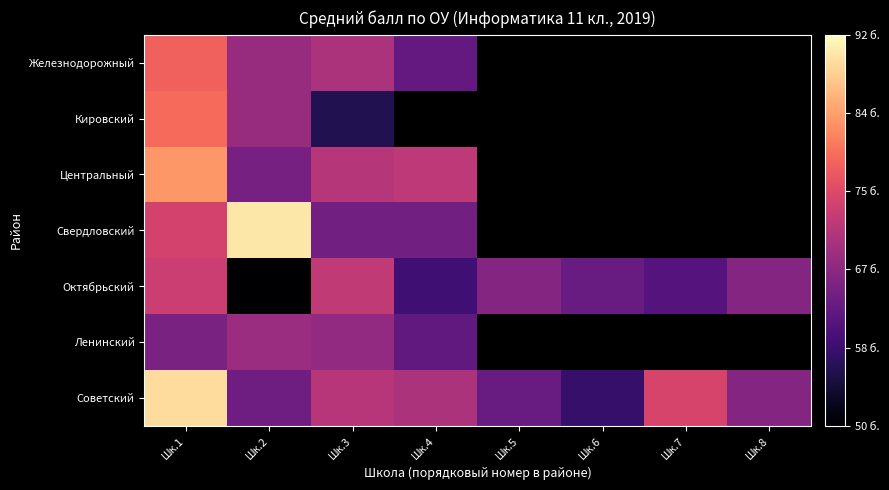

Read the Железнодорожный value at Шк.1.

78.0